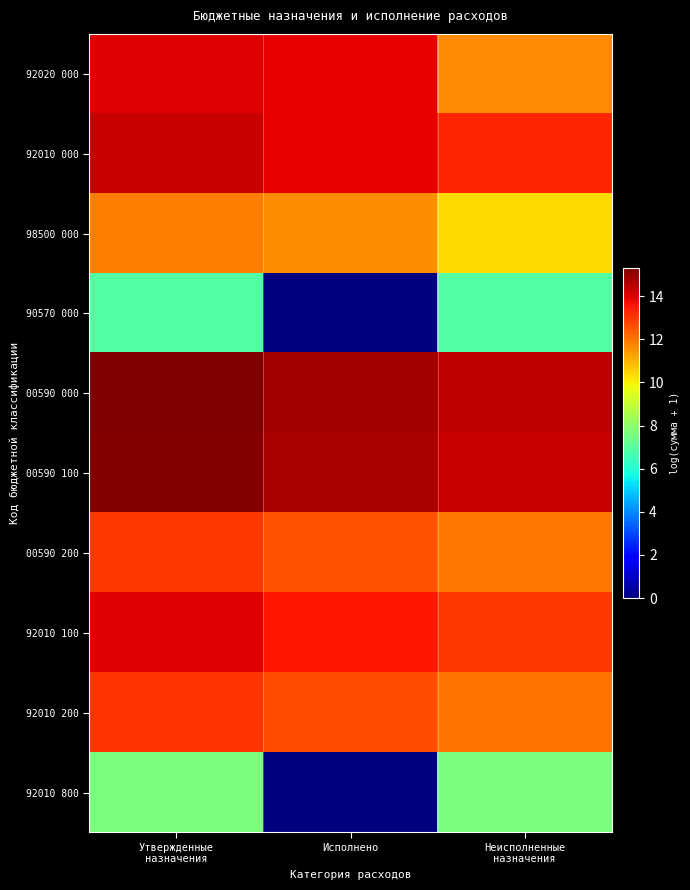

What is the difference between the highest and lowest values at Неисполненные
назначения?

7.5